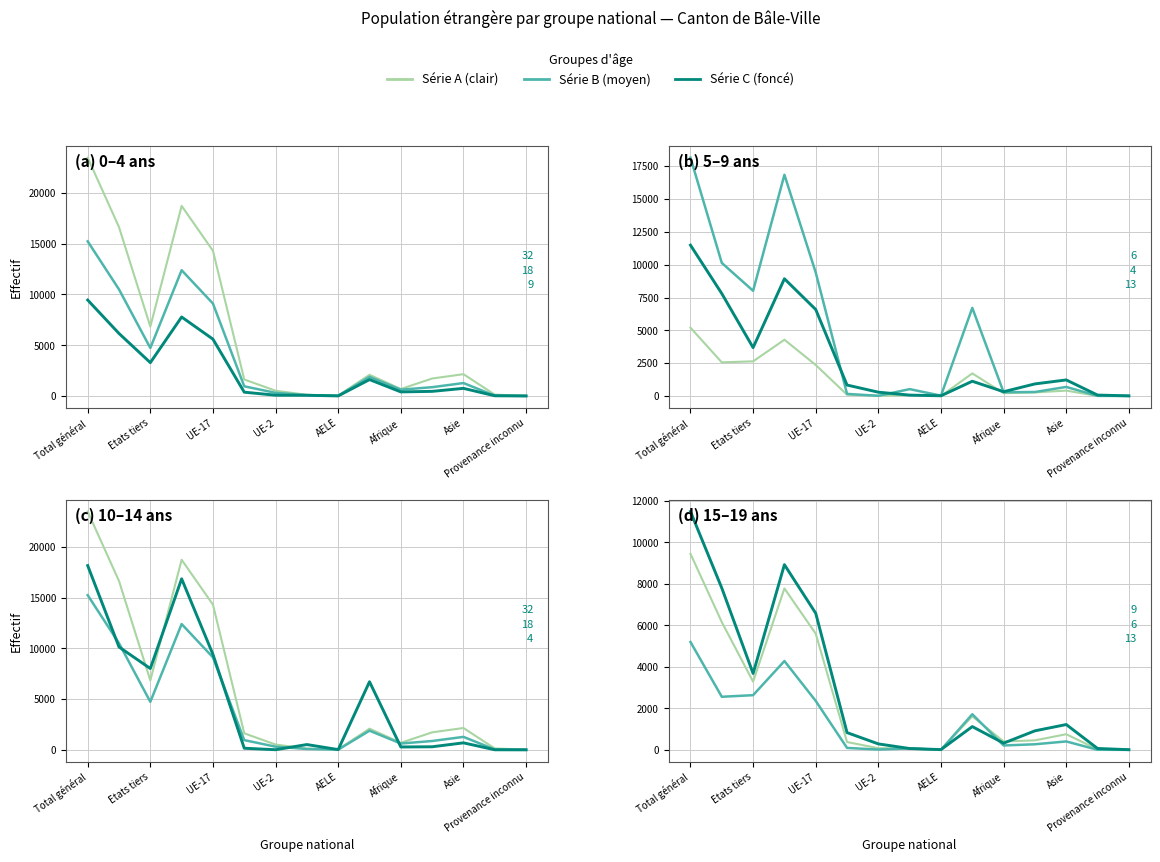

What is the value of the Total (5-9 ans) point at the 5th from the left?

9109